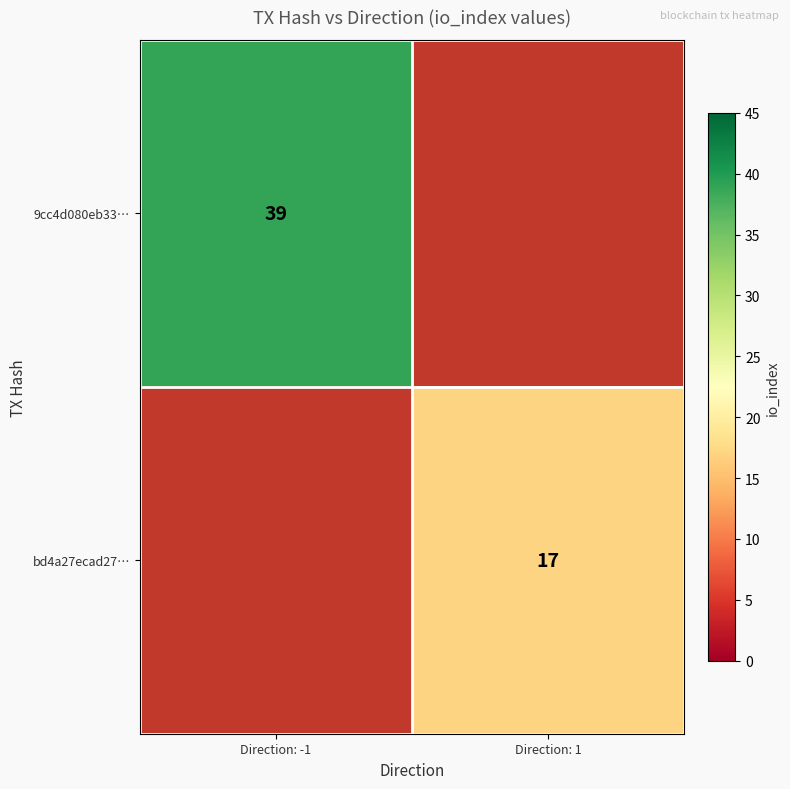

Is it true that bd4a27ecad27… equals 17 at Direction: 1?

True